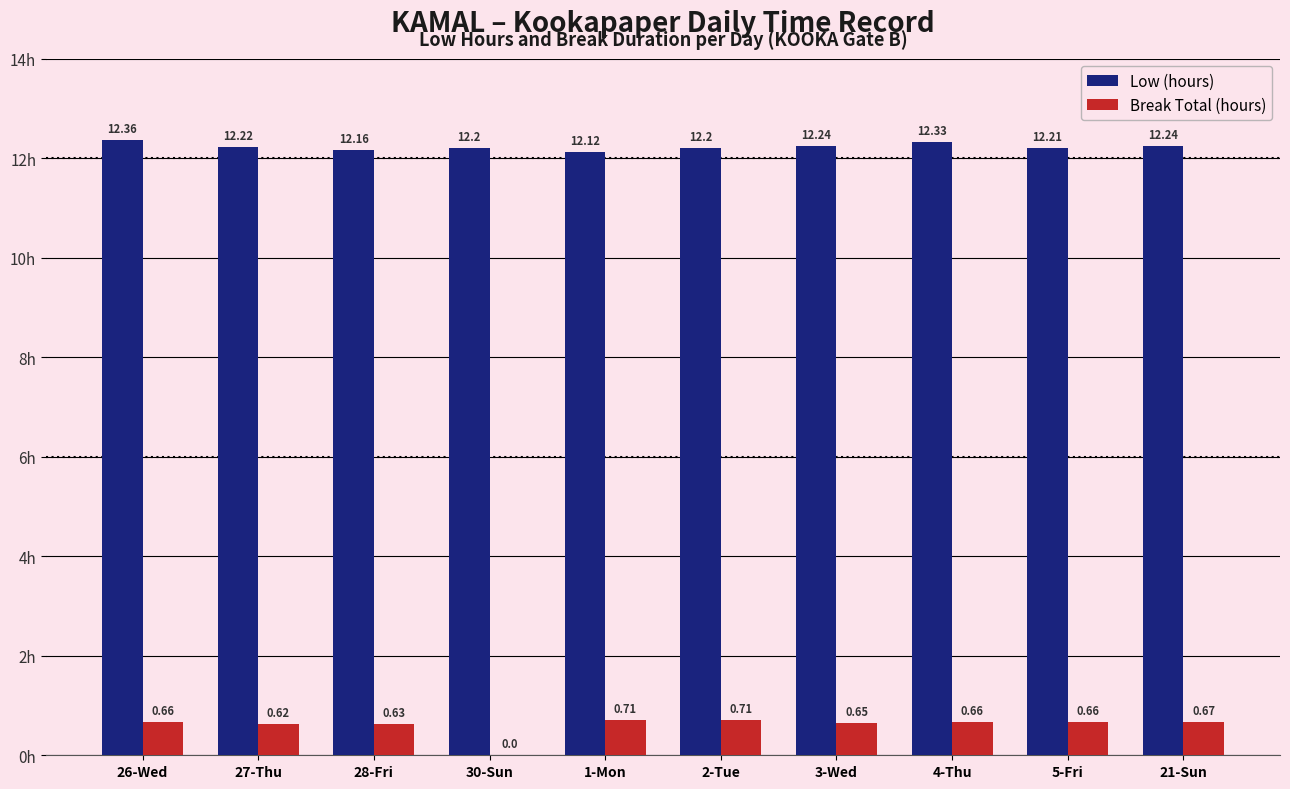

True or false: Low (hours) has a value of 2.9 at 2-Tue.

False